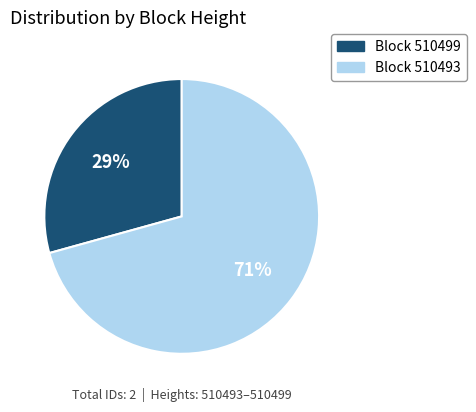

How many segments does this pie chart have?

2